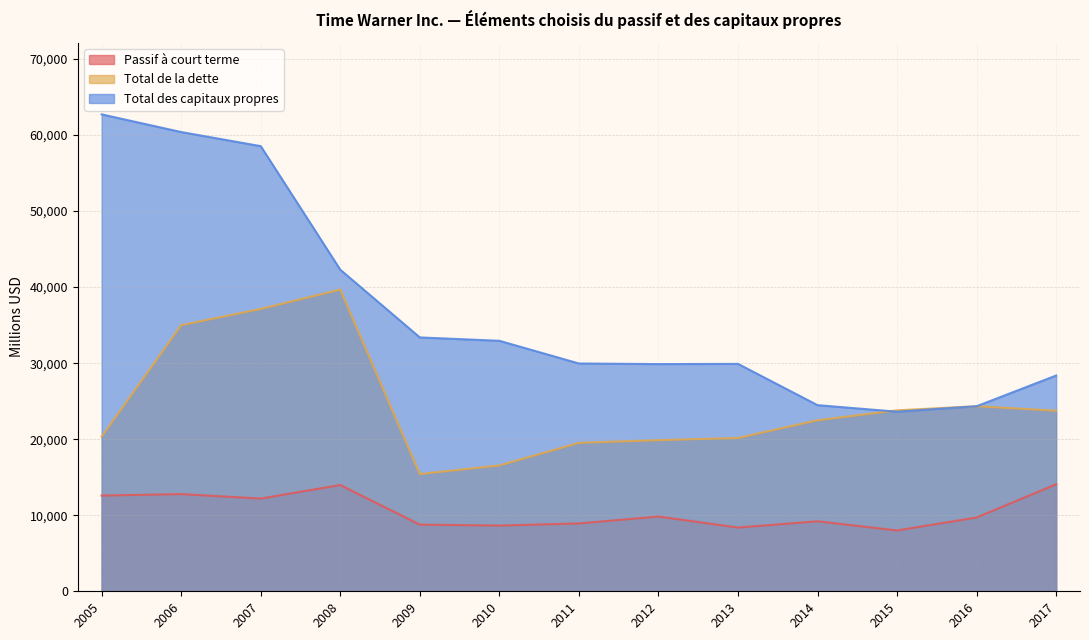

In Passif à court terme, how many points are higher than both neighbors (excluding endpoints)?

4